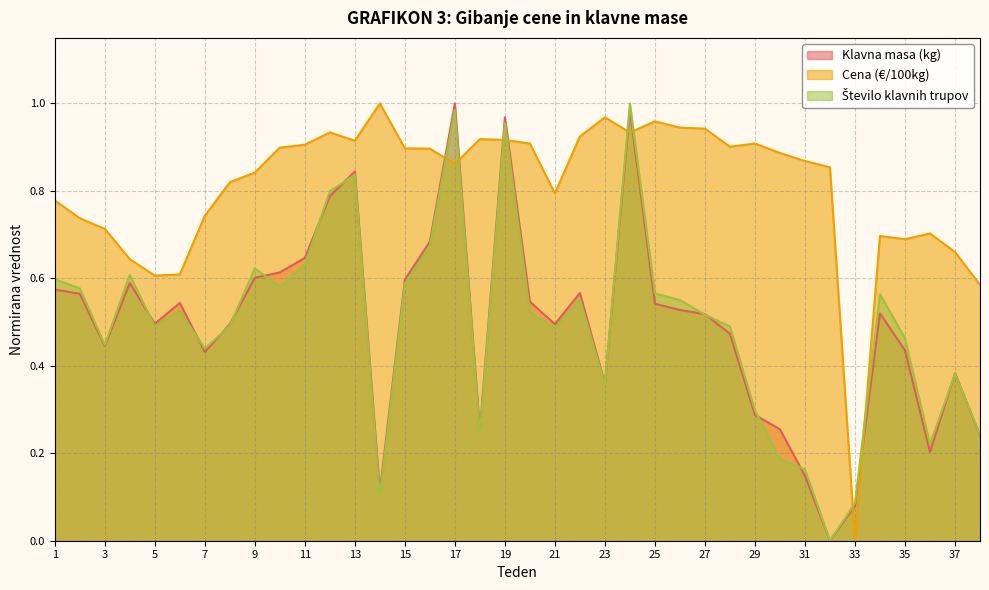

Which label corresponds to the largest value in the chart?

17